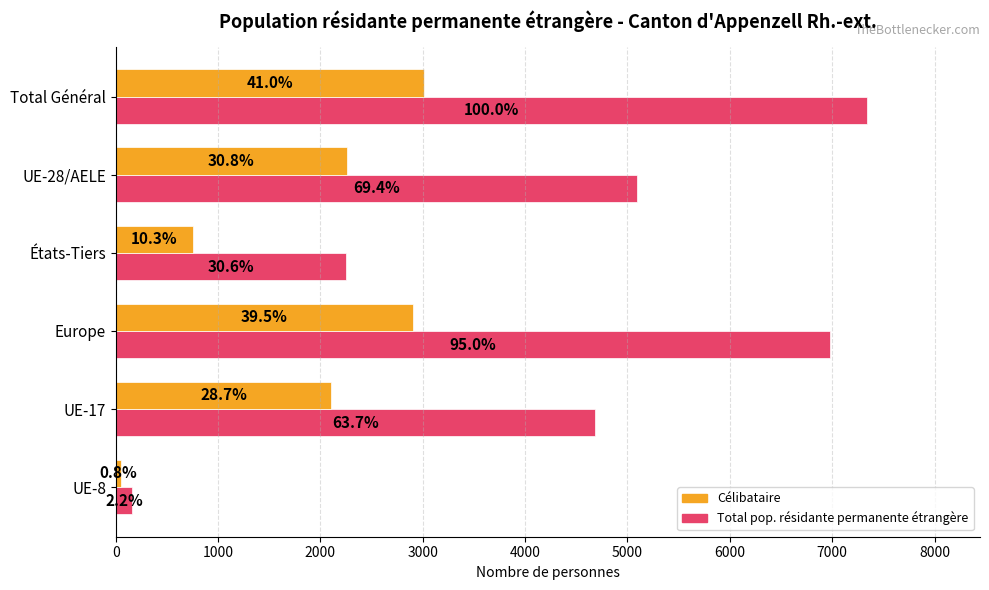

Which series has the largest range (max minus min)?

Total pop. résidante permanente étrangère